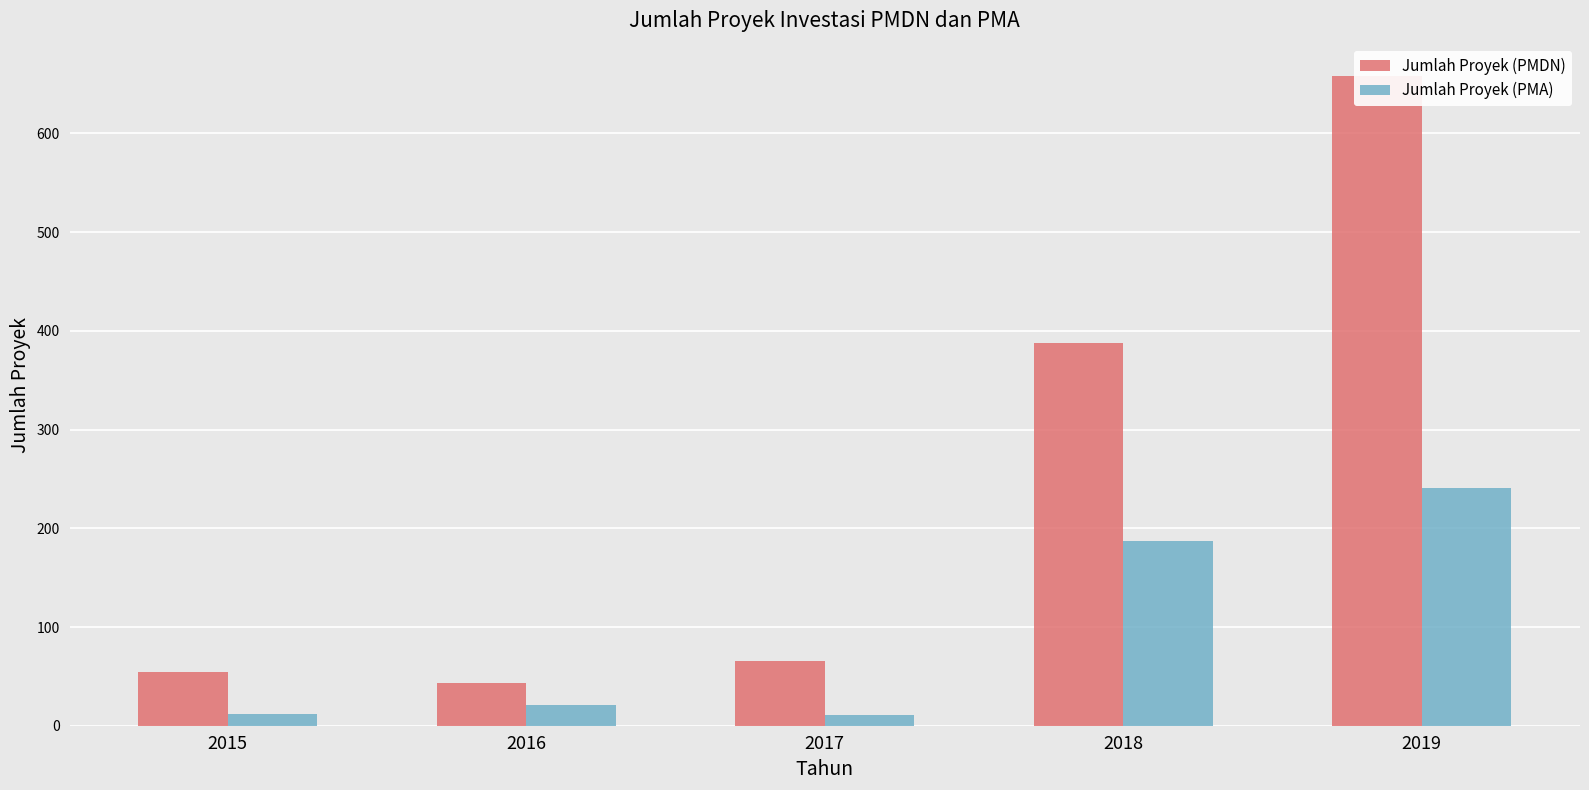

Is it true that Jumlah Proyek (PMDN) equals 453 at 2019?

False